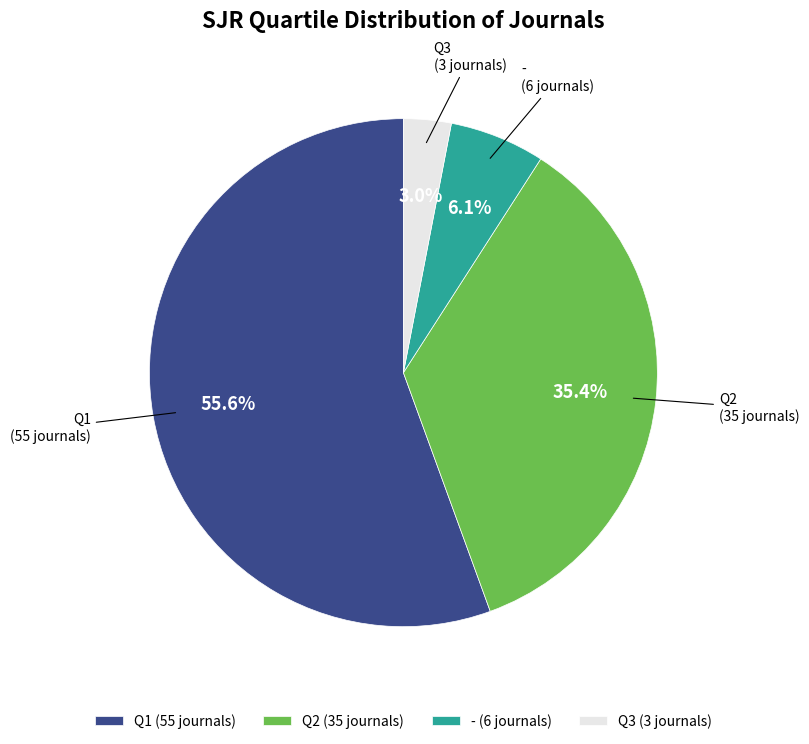

Rank the categories by value from highest to lowest.

Q1, Q2, -, Q3